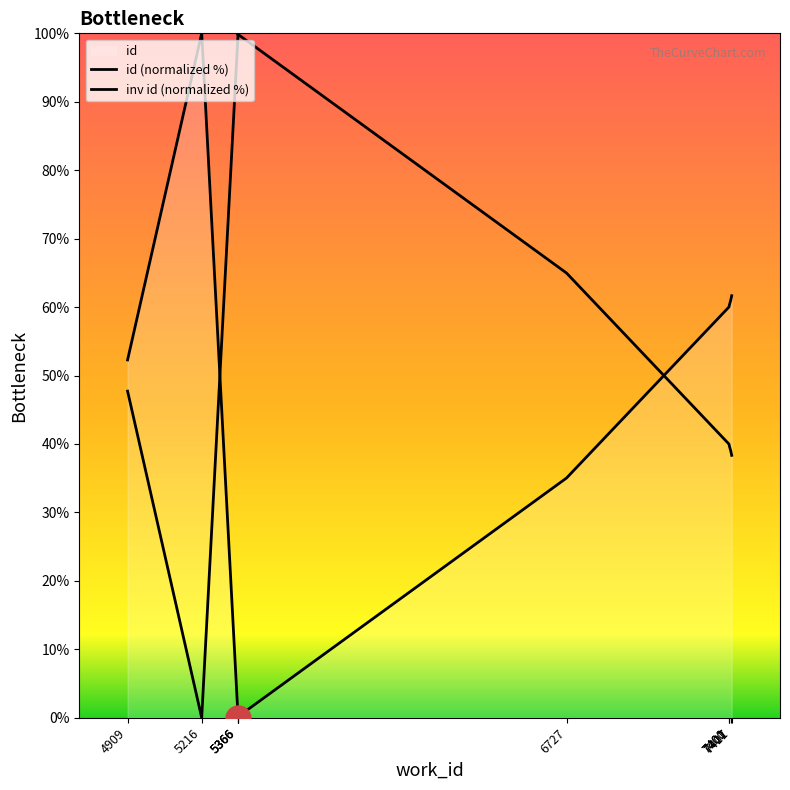

How many interior local peaks does the inv id (normalized %) series have?

1